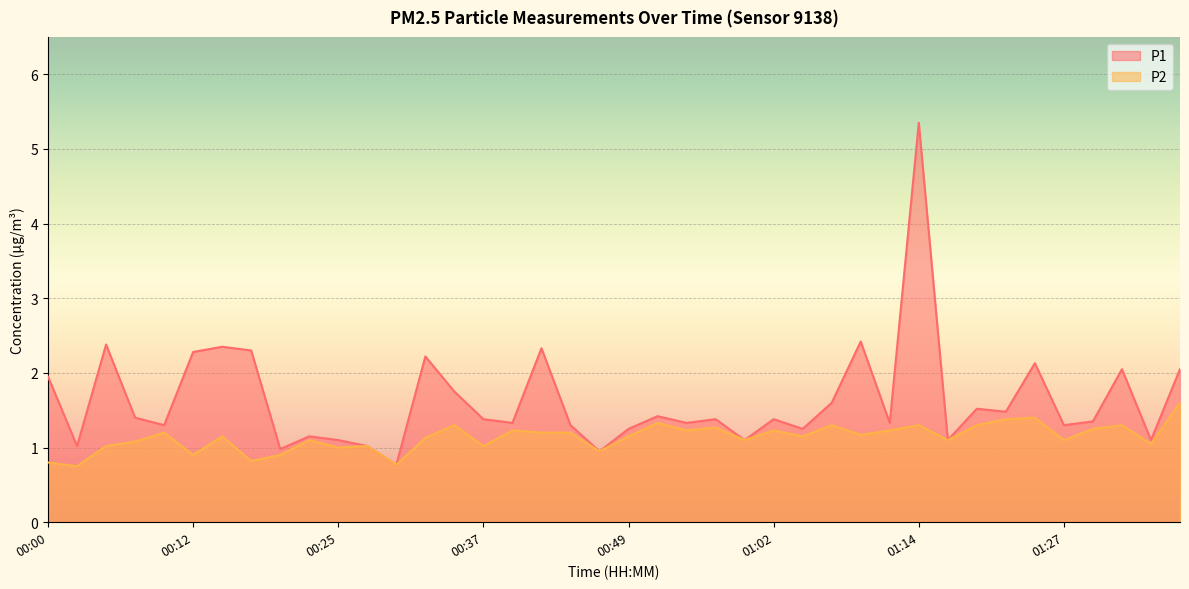

Reading left to right, extract all data points from this chart.

P1: 1.9	1.0	2.4	1.4	1.3	2.3	2.4	2.3	1.0	1.1	1.1	1.0	0.8	2.2	1.8	1.4	1.3	2.3	1.3	0.9	1.2	1.4	1.3	1.4	1.1	1.4	1.2	1.6	2.4	1.3	5.3	1.1	1.5	1.5	2.1	1.3	1.4	2.0	1.1	2.0
P2: 0.8	0.8	1.0	1.1	1.2	0.9	1.1	0.8	0.9	1.1	1.0	1.0	0.8	1.1	1.3	1.0	1.2	1.2	1.2	0.9	1.1	1.3	1.2	1.3	1.1	1.2	1.1	1.3	1.2	1.2	1.3	1.1	1.3	1.4	1.4	1.1	1.2	1.3	1.1	1.6